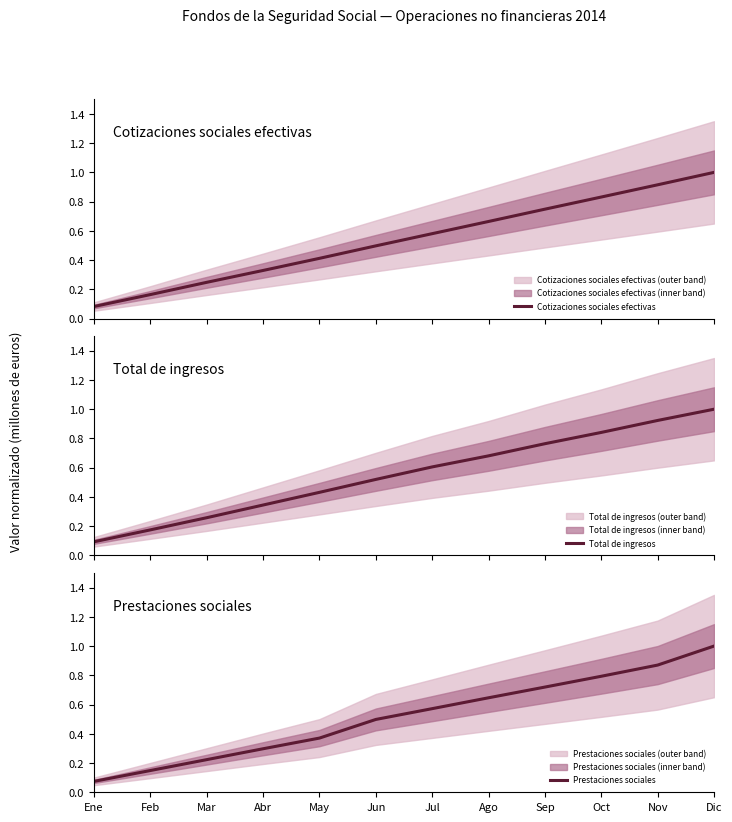

Reading right to left, transcribe all the data shown in this chart.

Cotizaciones sociales efectivas: Dic=1.0	Nov=0.9	Oct=0.8	Sep=0.7	Ago=0.7	Jul=0.6	Jun=0.5	May=0.4	Abr=0.3	Mar=0.2	Feb=0.2	Ene=0.1
Total de ingresos: Dic=1.0	Nov=0.9	Oct=0.8	Sep=0.8	Ago=0.7	Jul=0.6	Jun=0.5	May=0.4	Abr=0.3	Mar=0.3	Feb=0.2	Ene=0.1
Prestaciones sociales: Dic=1.0	Nov=0.9	Oct=0.8	Sep=0.7	Ago=0.6	Jul=0.6	Jun=0.5	May=0.4	Abr=0.3	Mar=0.2	Feb=0.1	Ene=0.1